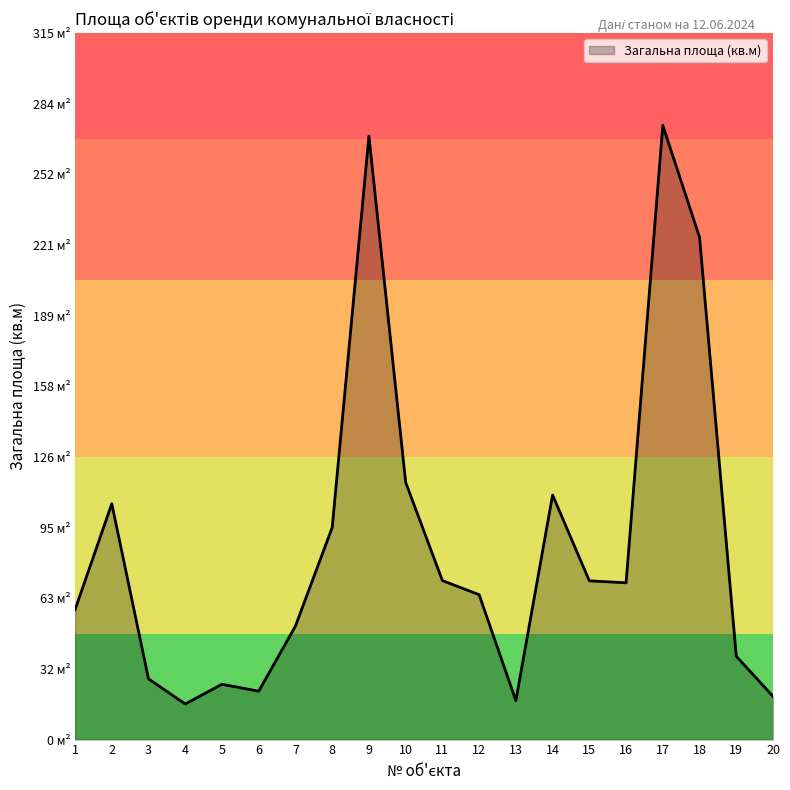

Which label corresponds to the largest value in the chart?

17